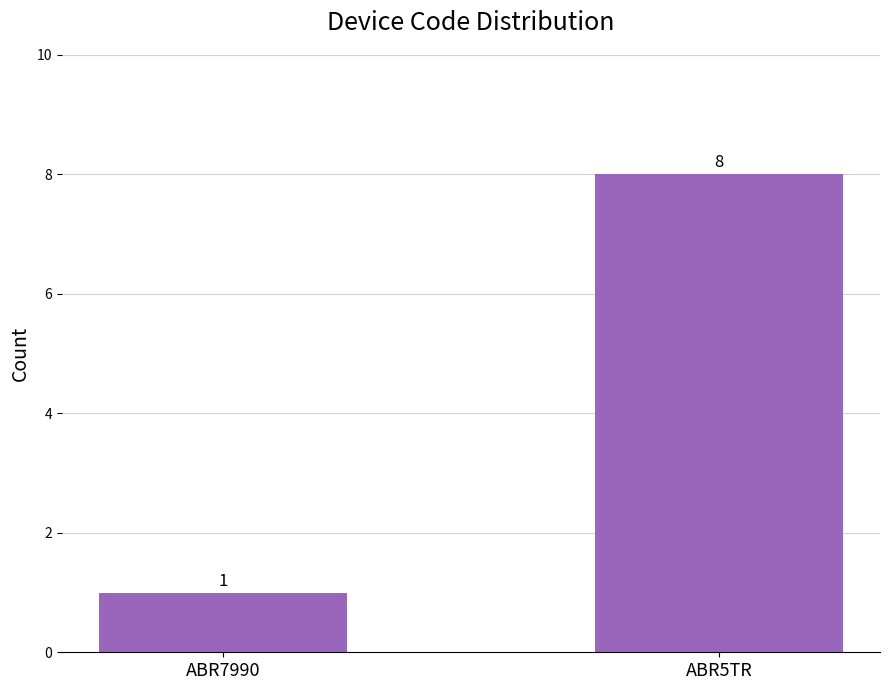

What is the change in value from ABR7990 to ABR5TR?

+7